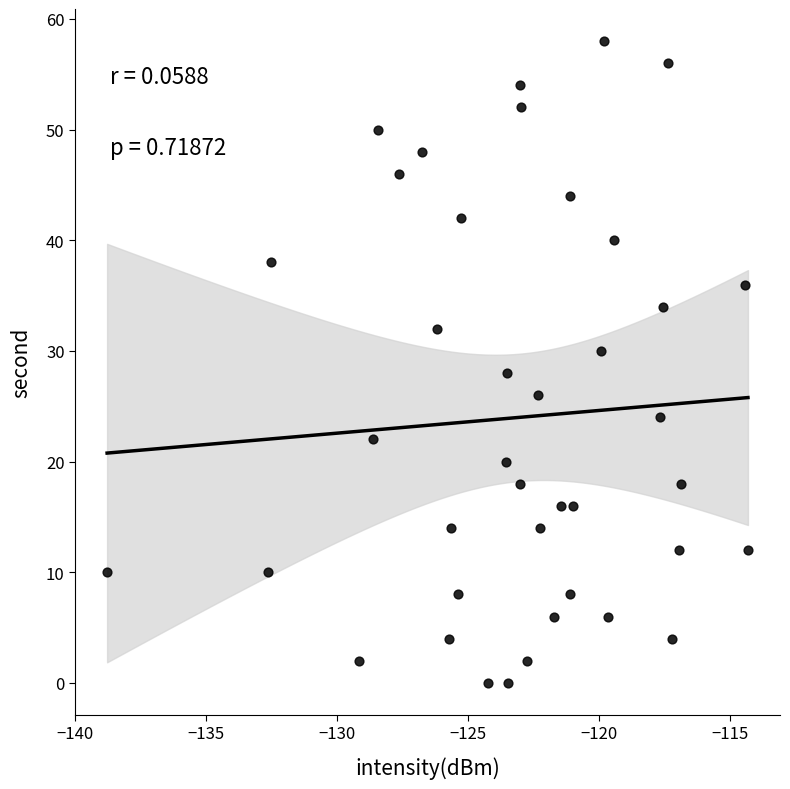

What is the range of Y values (max minus min)?

58